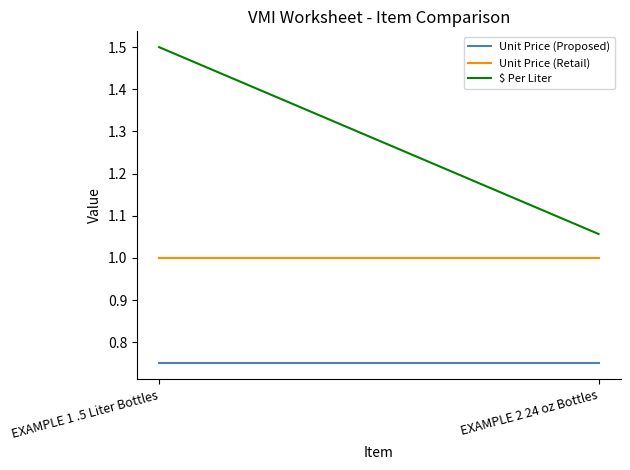

Reading left to right, what are all the values shown in this chart?

Unit Price (Proposed): 0.8	0.8
Unit Price (Retail): 1.0	1.0
$ Per Liter: 1.5	1.1